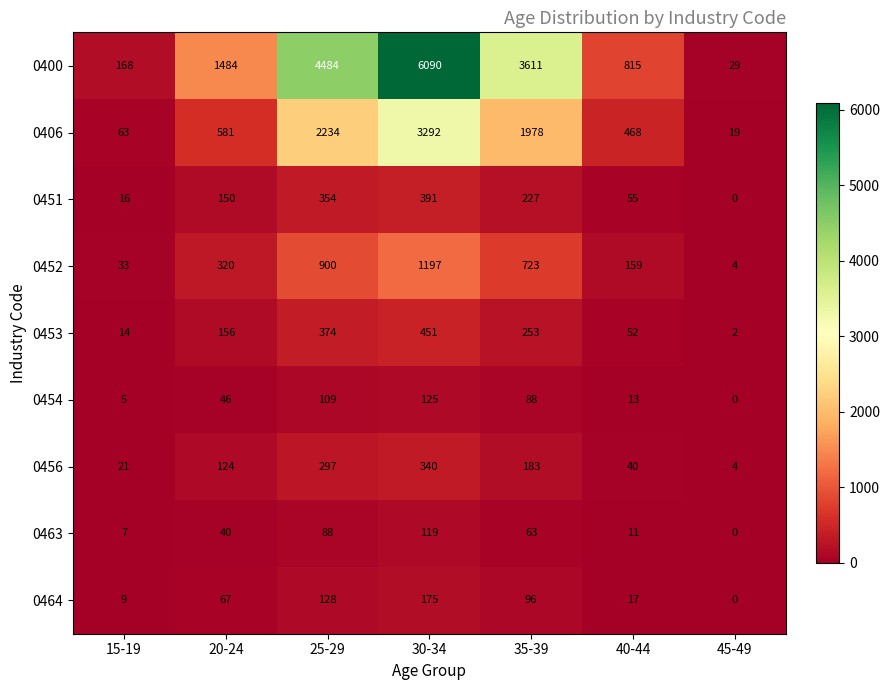

Which series changed the most between 25-29 and 40-44?

0400